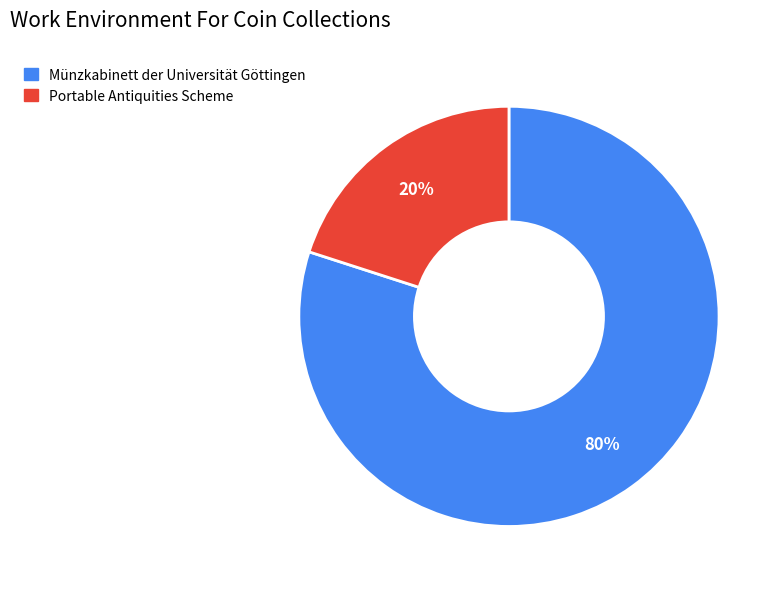

To the nearest percent, what is the combined percentage of Portable Antiquities Scheme and Münzkabinett der Universität Göttingen?

100%